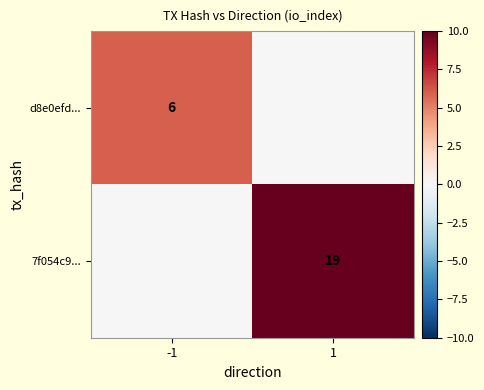

Is it true that d8e0efd... equals 6 at -1?

True